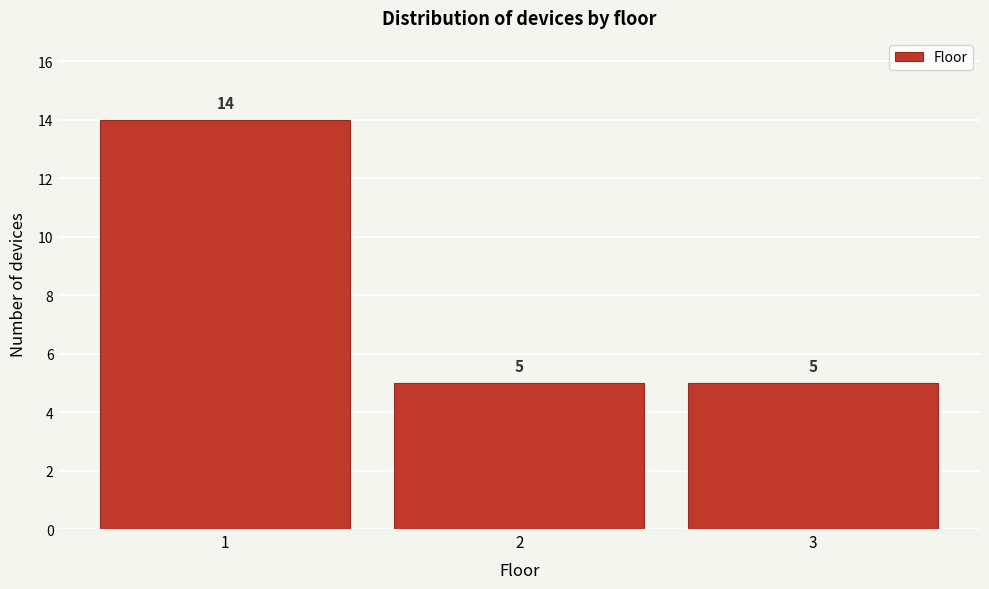

Reading right to left, what are all the values shown in this chart?

3=5	2=5	1=14